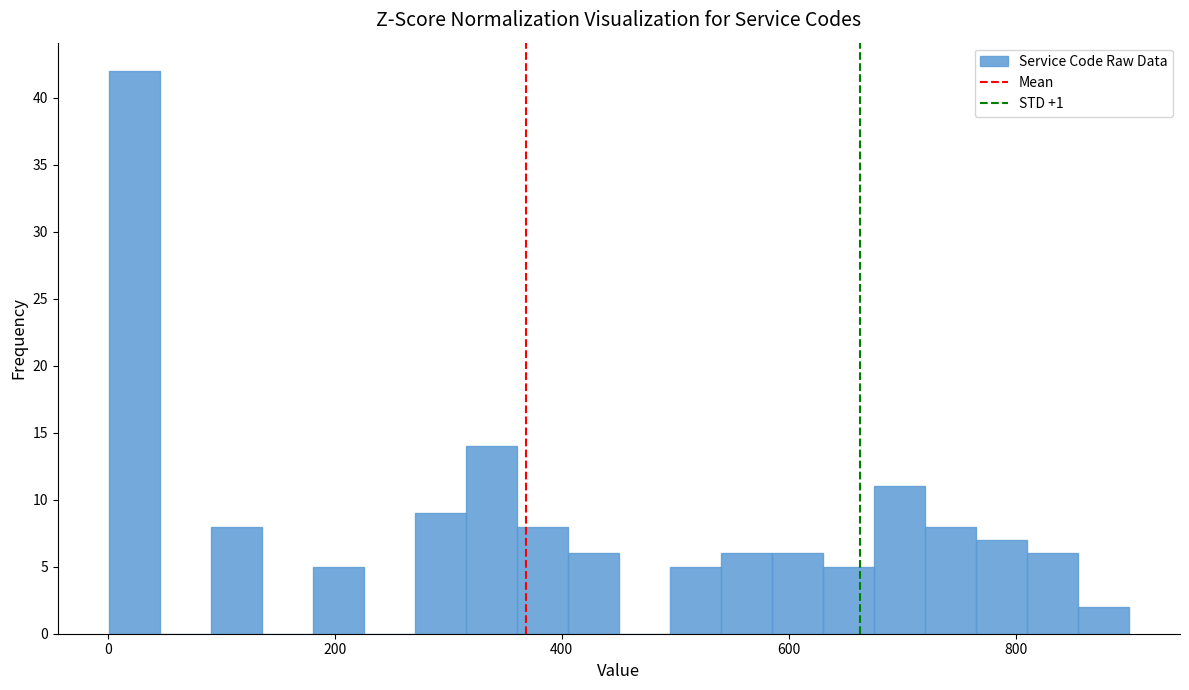

Around what value on the x-axis is the tallest bar? Give the approximate position of its centre, as read against the axis.

20